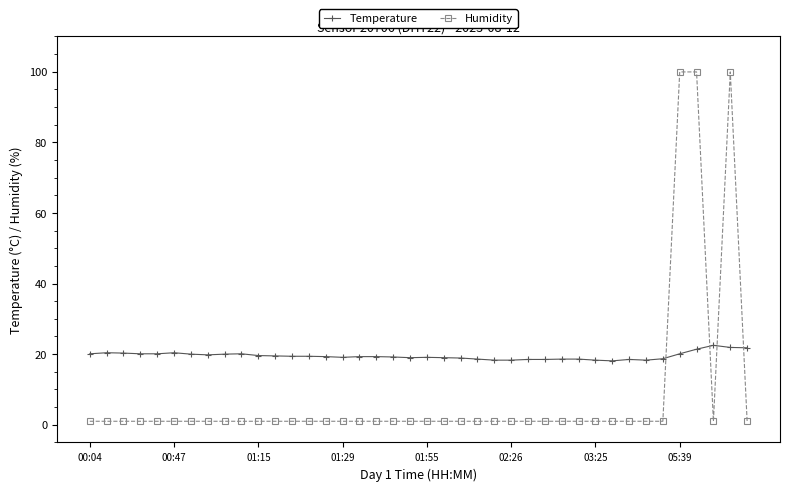

What is the difference between the second highest and second lowest values in the Humidity series?

98.9